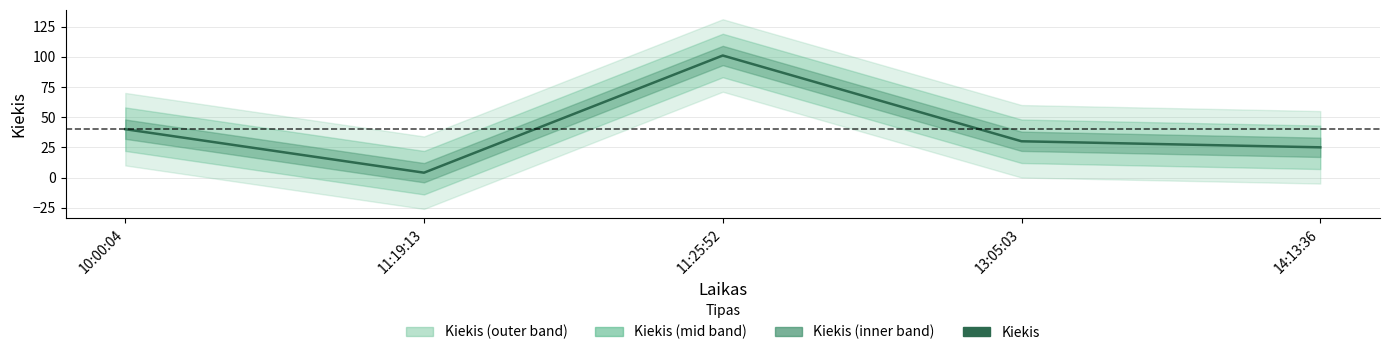

What is the sum of the values at 10:00:04 and 11:19:13?

44